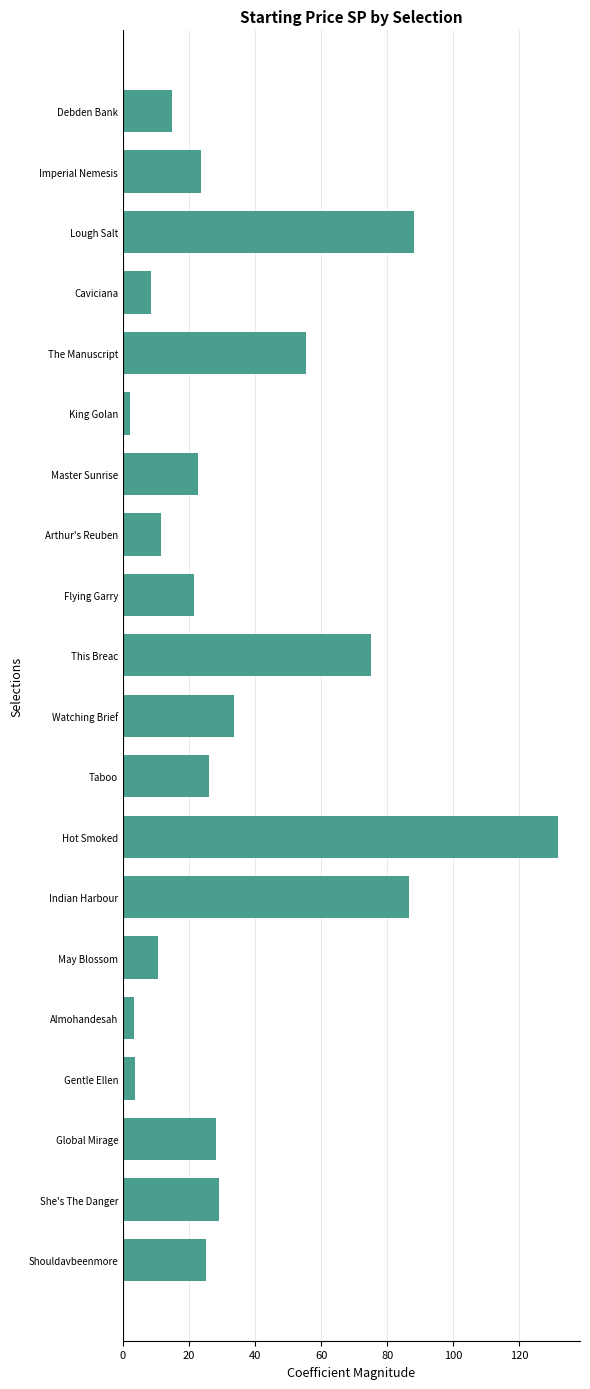

Is it true that the value at Master Sunrise is 9.8?

False